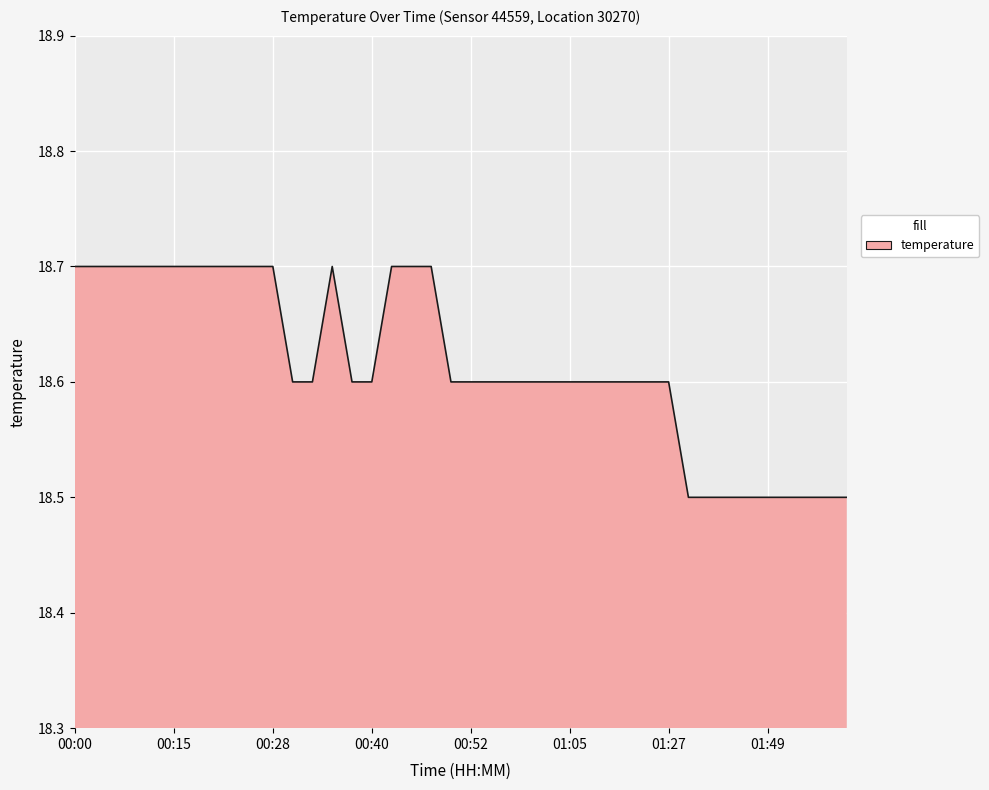

What is the minimum value shown in the chart?

18.5